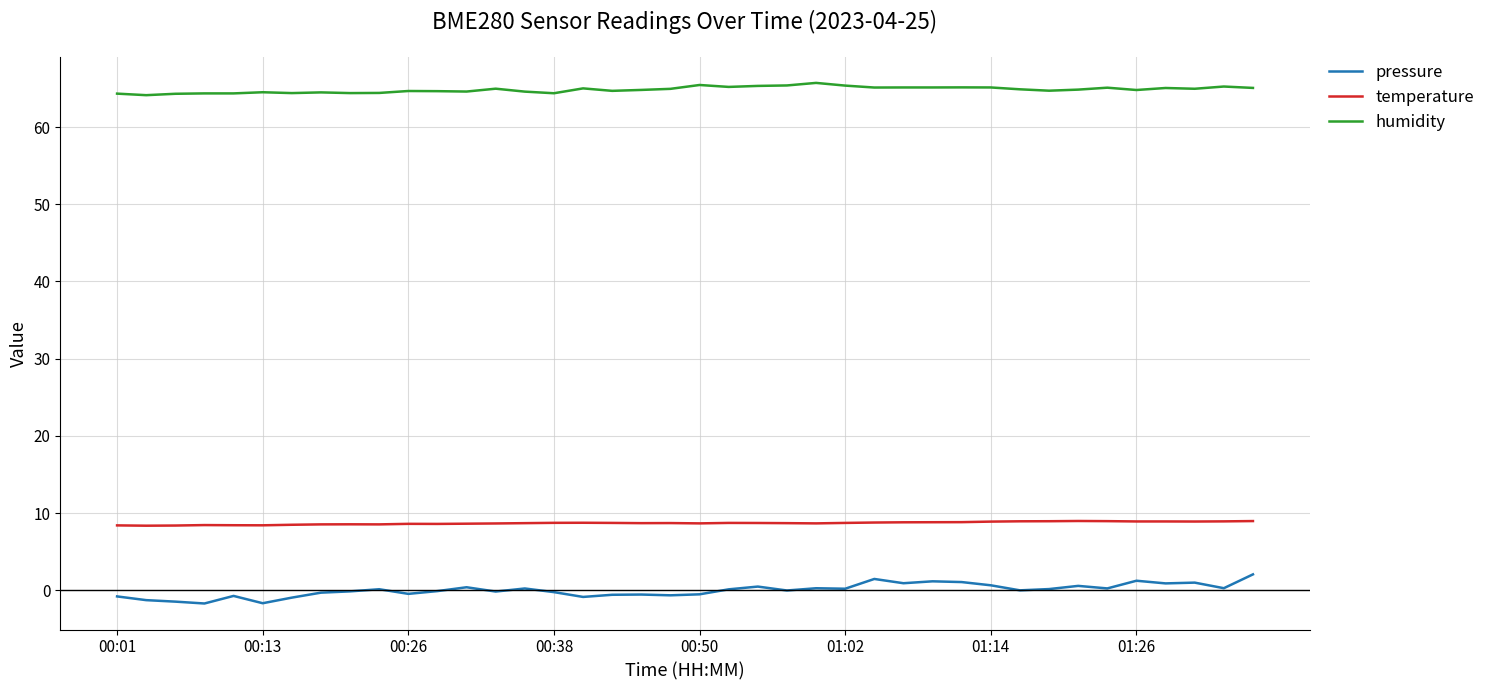

Rank the series by their maximum value, from lowest to highest.

pressure, temperature, humidity